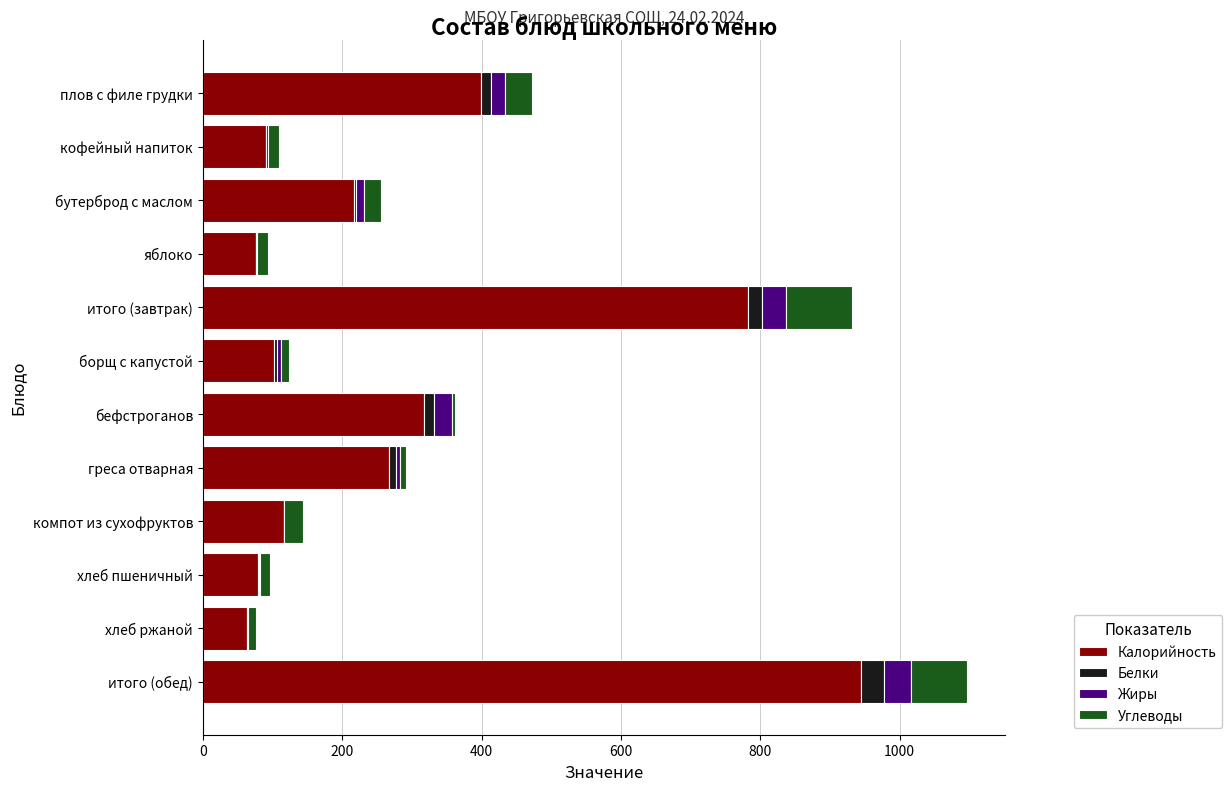

The Калорийность series shows 161 at компот из сухофруктов. True or false?

False